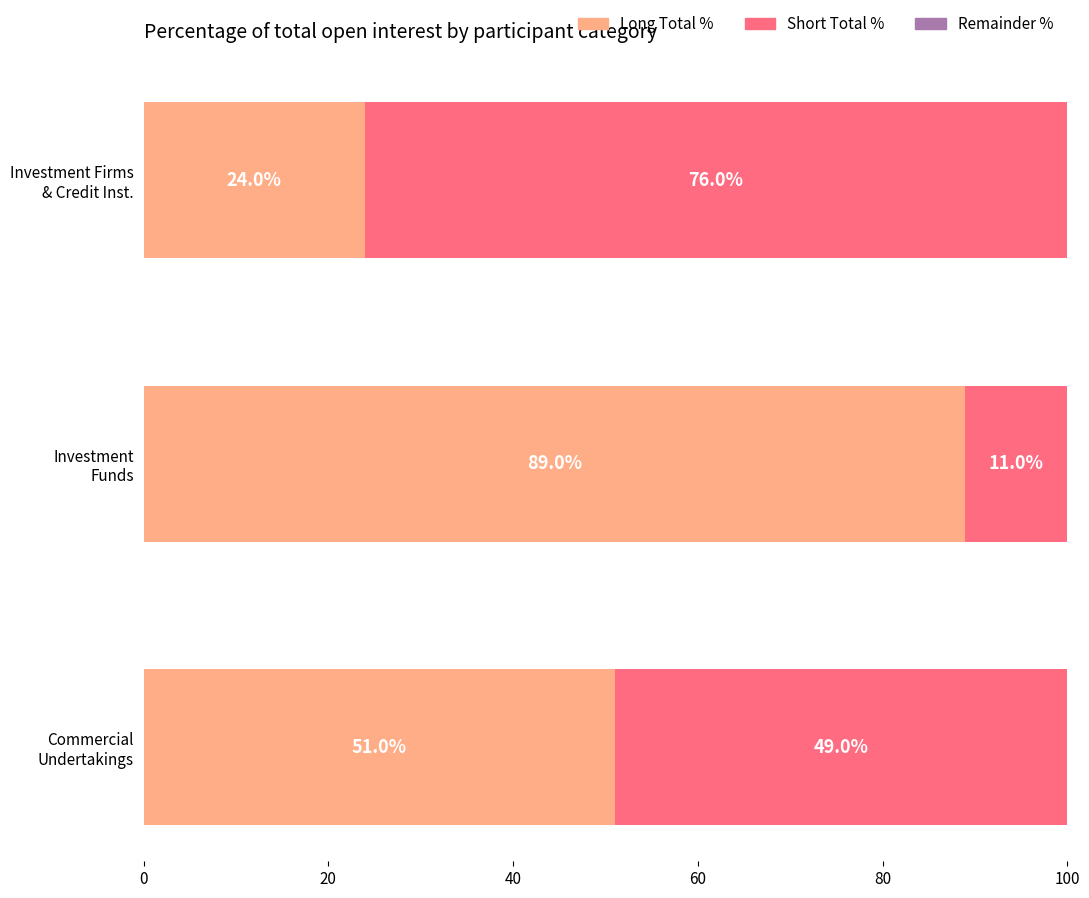

What is the maximum value for Long Total %?

89.0